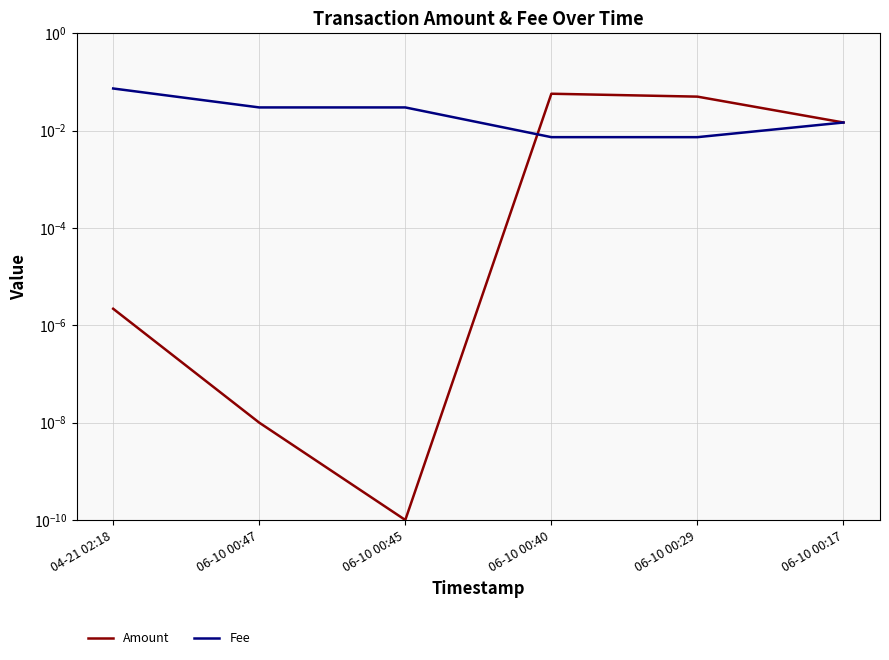

How many intersections are there between Amount and Fee?

1